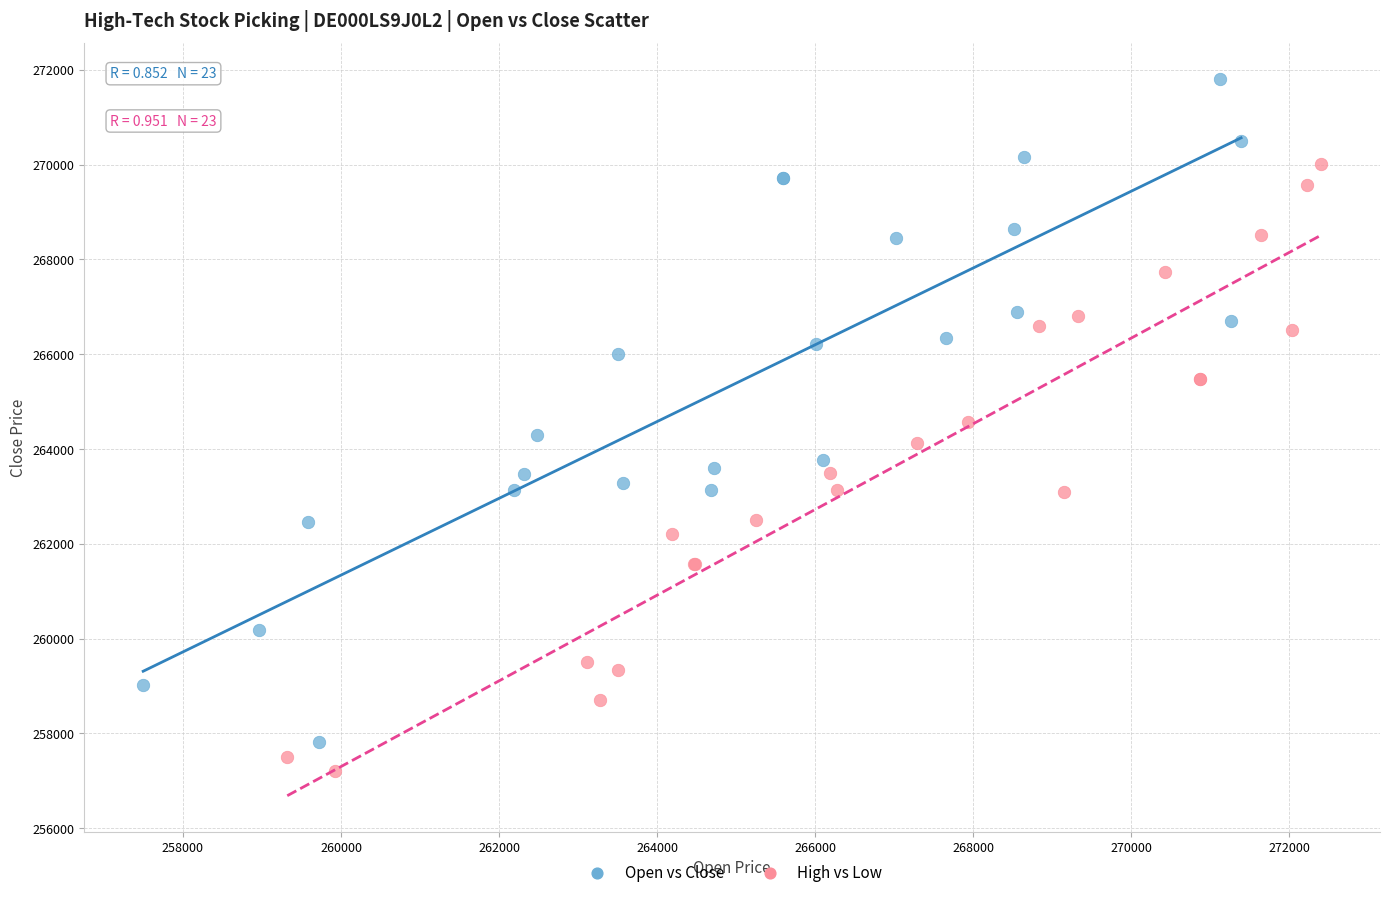

Which series has the widest spread of Y values?

Open vs Close